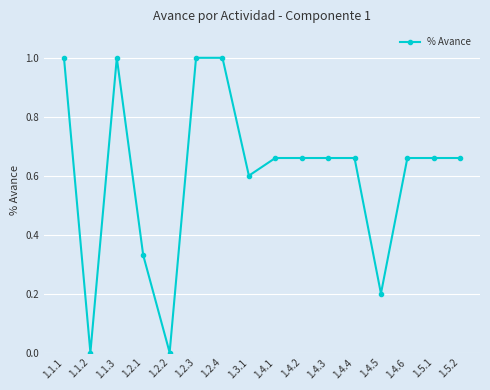

What is the label of the 6th point from the left?

1.2.3